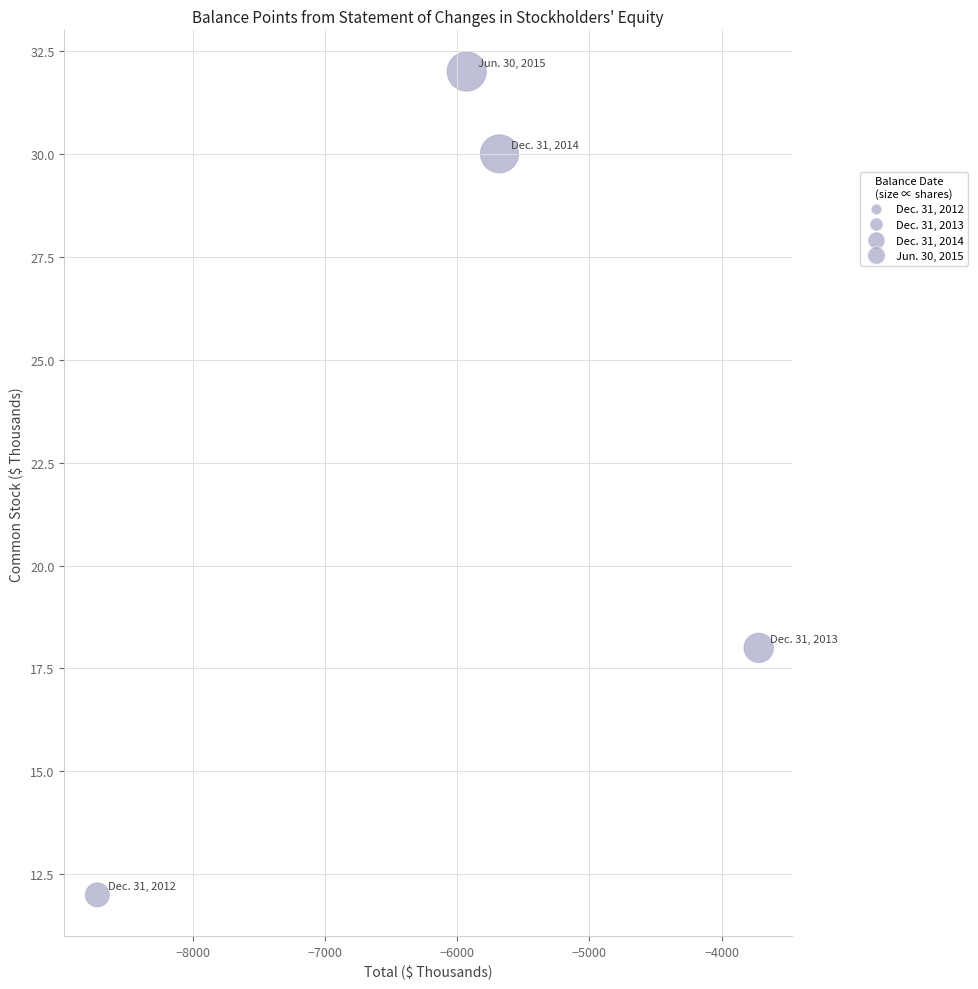

What Y value in the scatter plot is closest to 22?

18